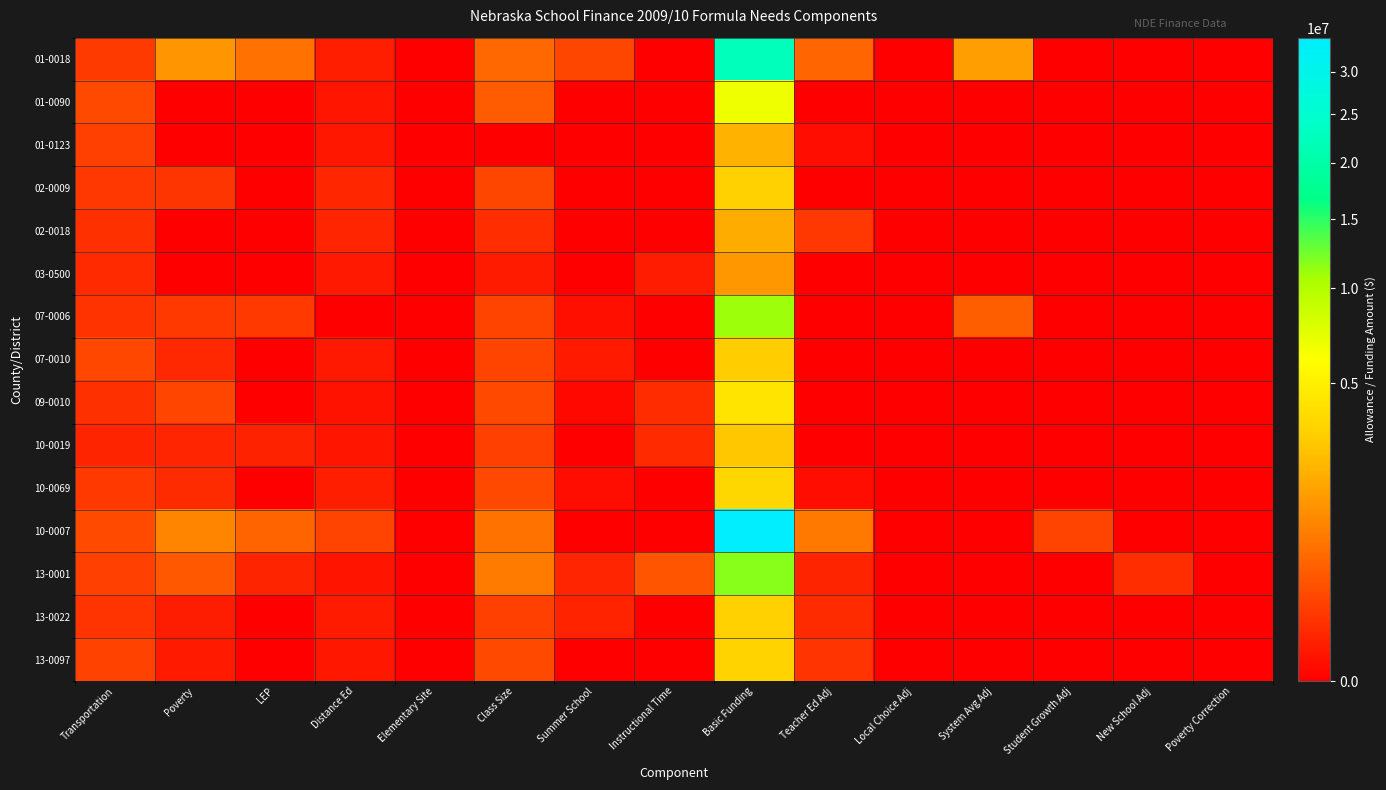

How many data points does each series have?

15